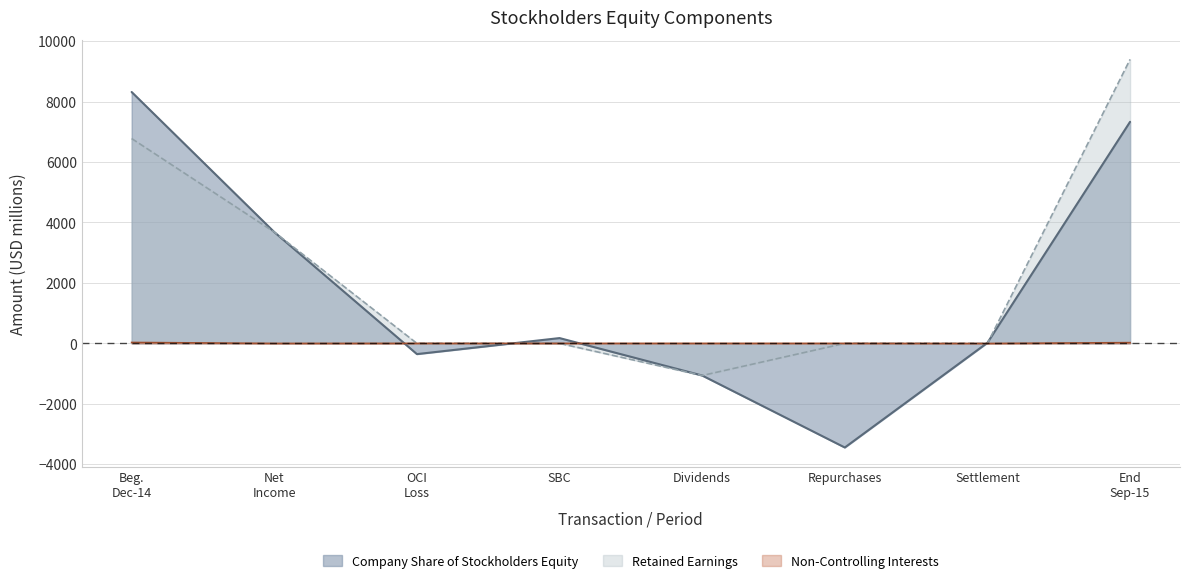

Does the chart display data point markers on the line(s)?

No